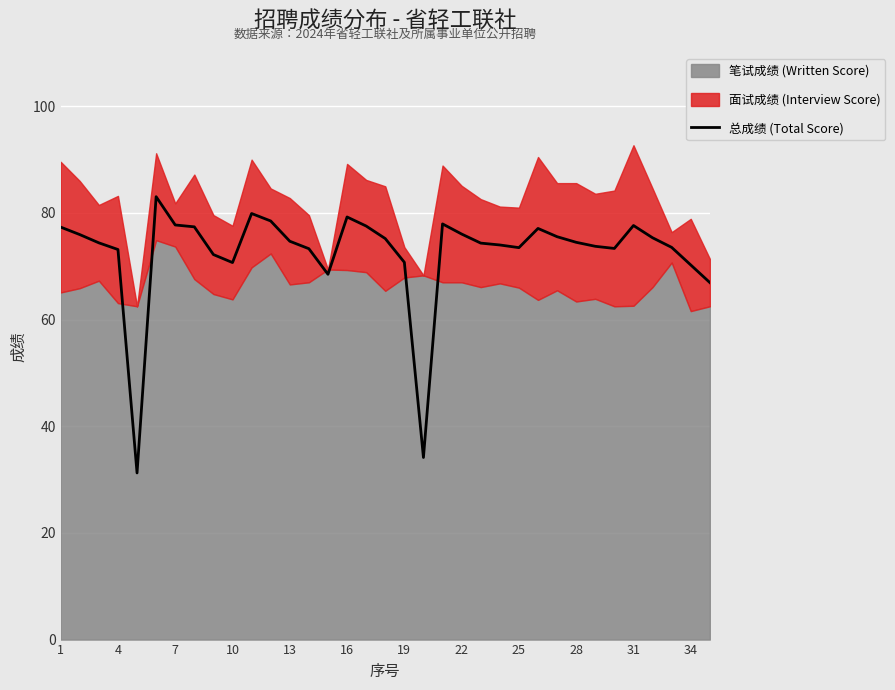

The 总成绩 (Total Score) series shows 50.1 at 22. True or false?

False